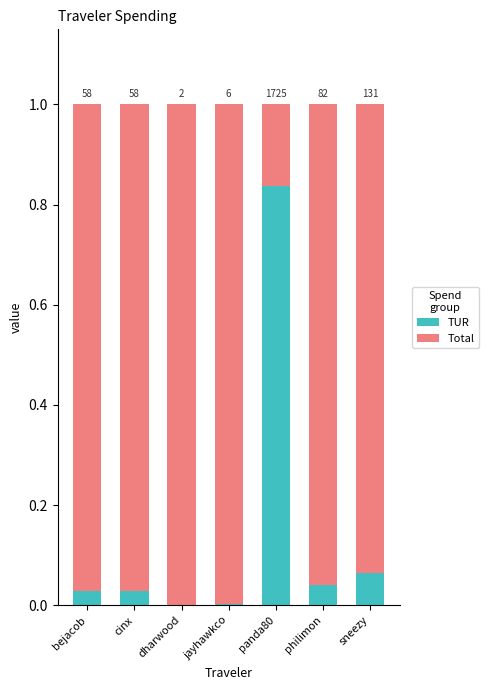

Where is Total nearest to the value 0?

panda80